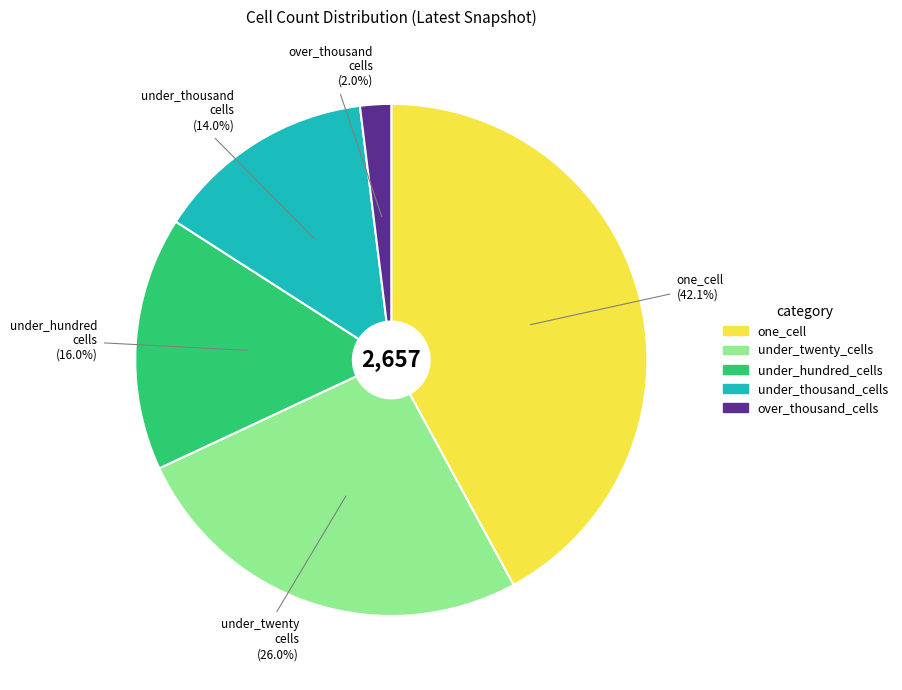

What is the ratio of the value at one_cell to the value at under_hundred_cells?

2.6